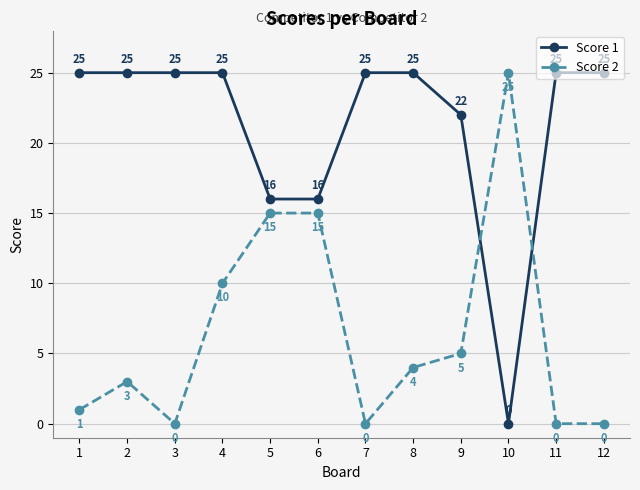

Is the value of Score 1 at 9 greater than the value of Score 2 at 1?

Yes